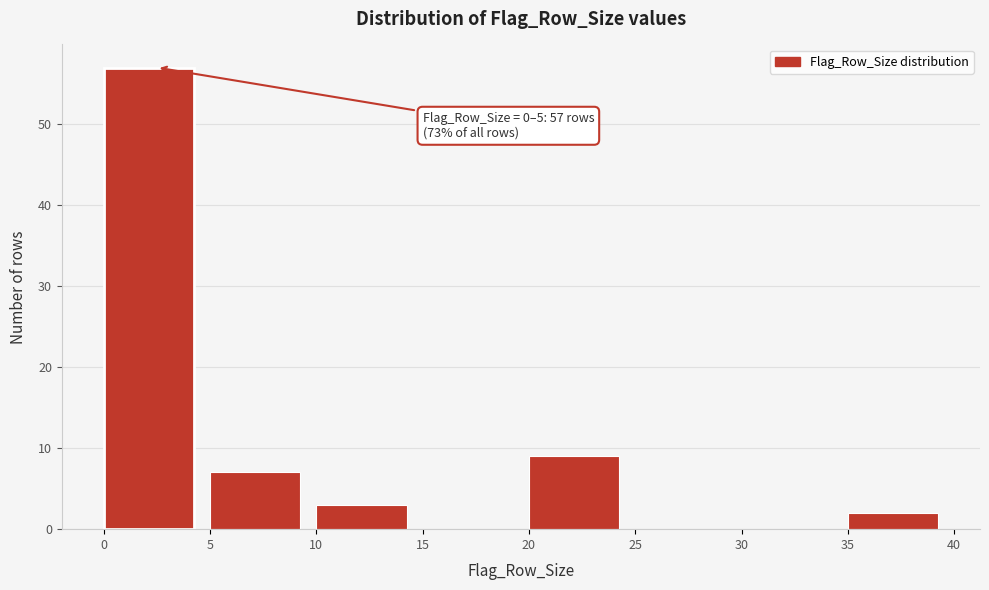

Over which range of the x-axis is the bar tallest?

0 to 5